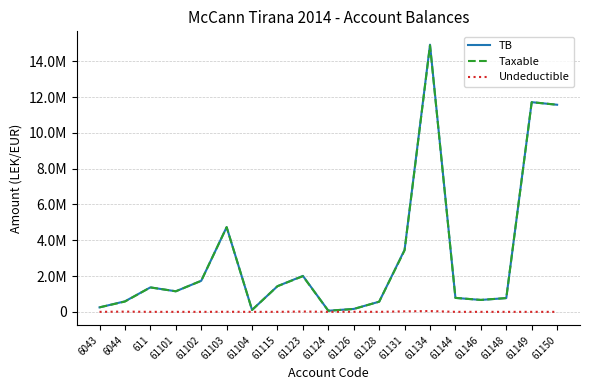

True or false: Undeductible has more than 1 points higher than both neighbors.

True